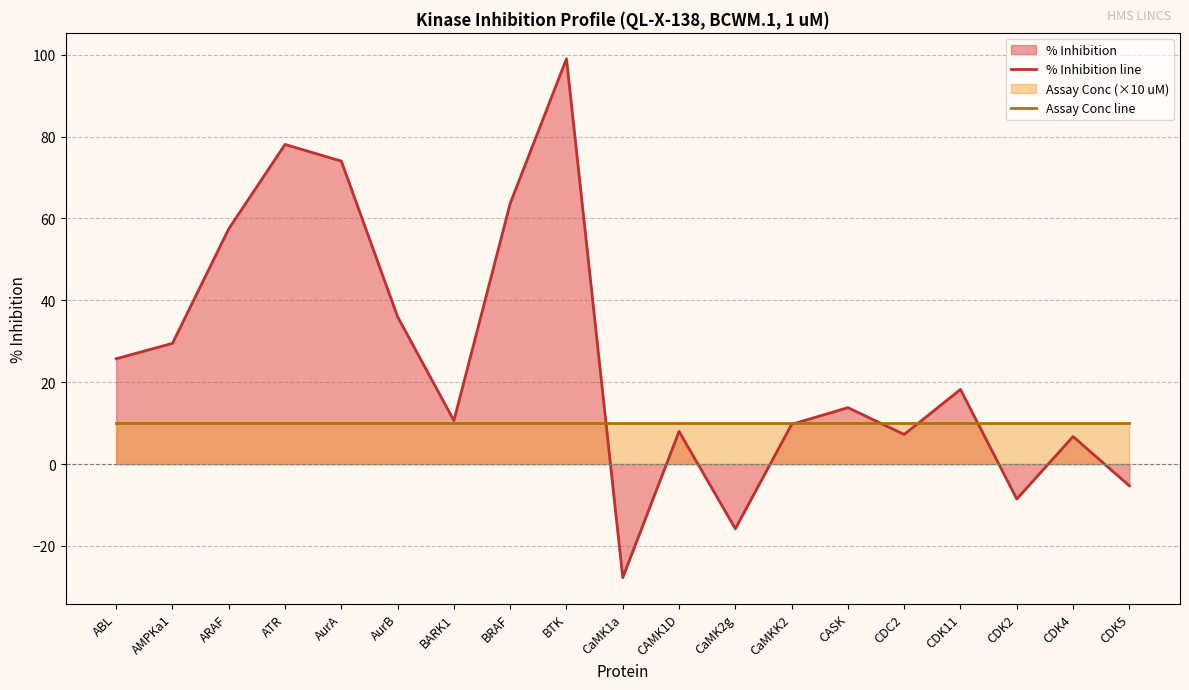

Does the chart display data point markers on the line(s)?

No